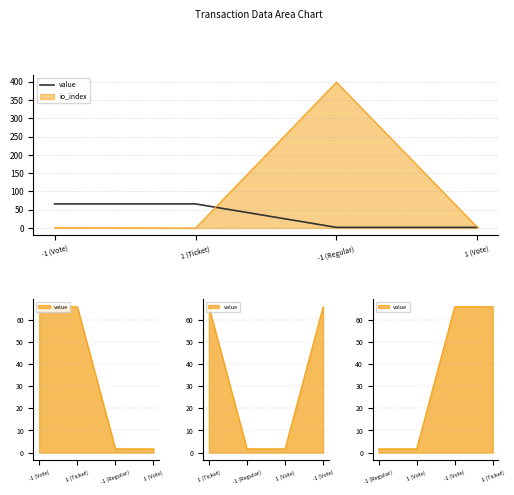

Reading left to right, what are all the values shown in this chart?

-1 (Vote)=65.9	1 (Ticket)=65.9	-1 (Regular)=1.7	1 (Vote)=1.7